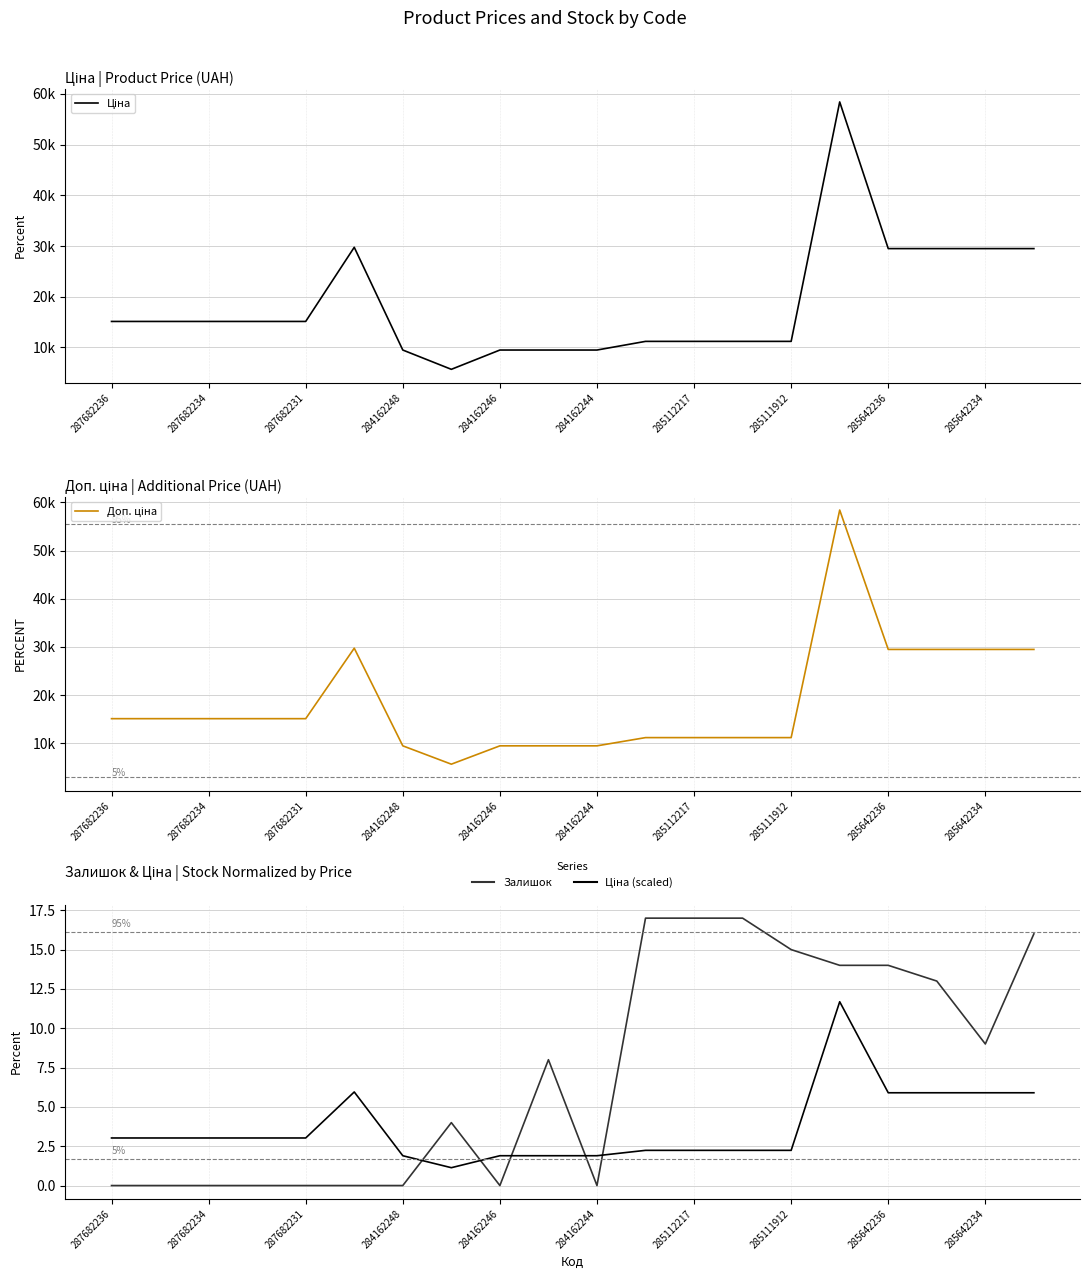

Reading right to left, transcribe all the data shown in this chart.

Ціна: 29491.5	29491.5	29491.5	29491.5	58426.5	11188.2	11188.2	11188.2	11188.2	9480.1	9480.1	9480.1	5673.8	9480.1	29747.2	15120.0	15120.0	15120.0	15120.0	15120.0
Доп. ціна: 29491.5	29491.5	29491.5	29491.5	58426.5	11188.2	11188.2	11188.2	11188.2	9480.1	9480.1	9480.1	5673.8	9480.1	29747.2	15120.0	15120.0	15120.0	15120.0	15120.0
Залишок: 16.0	9.0	13.0	14.0	14.0	15.0	17.0	17.0	17.0	0.0	8.0	0.0	4.0	0.0	0.0	0.0	0.0	0.0	0.0	0.0
Ціна (scaled): 5.9	5.9	5.9	5.9	11.7	2.2	2.2	2.2	2.2	1.9	1.9	1.9	1.1	1.9	5.9	3.0	3.0	3.0	3.0	3.0